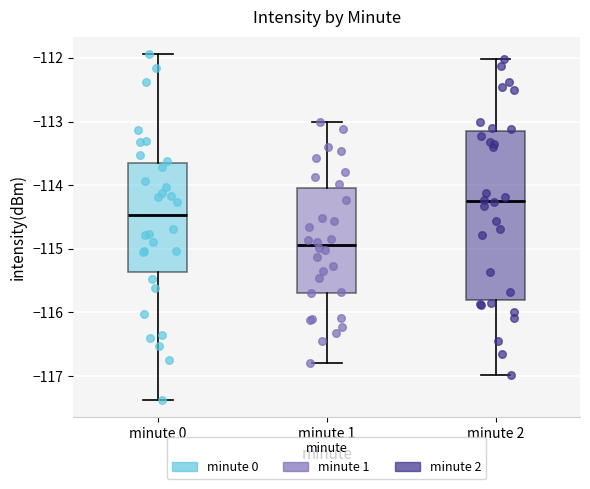

Which box has the highest median line?

minute 2